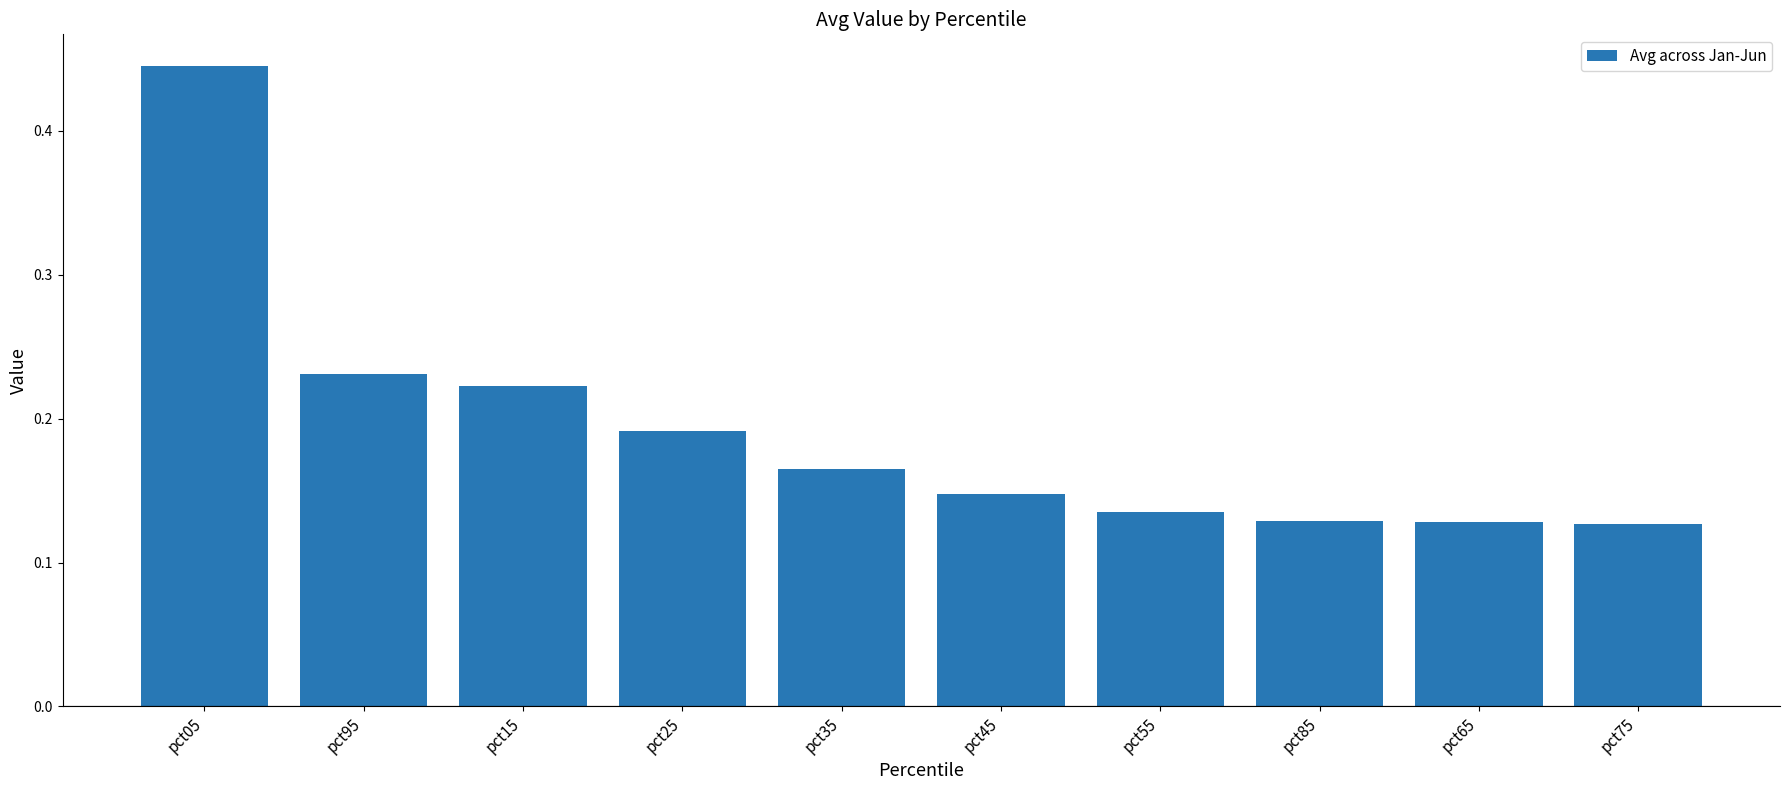

At which category does the chart reach its peak across all series?

pct05